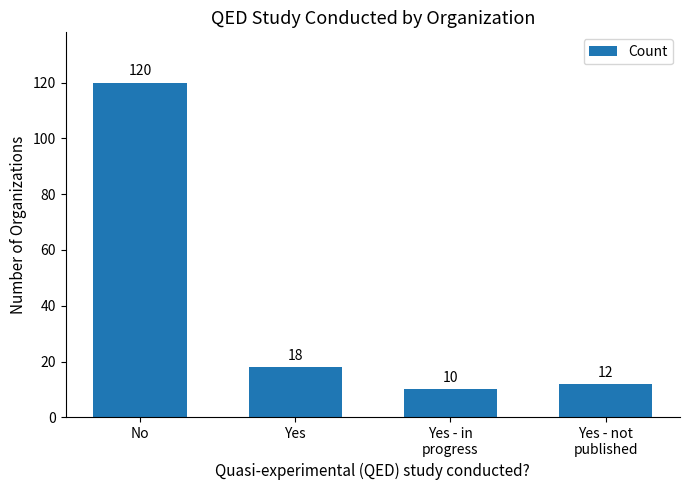

Is it true that the value at No is 120?

True